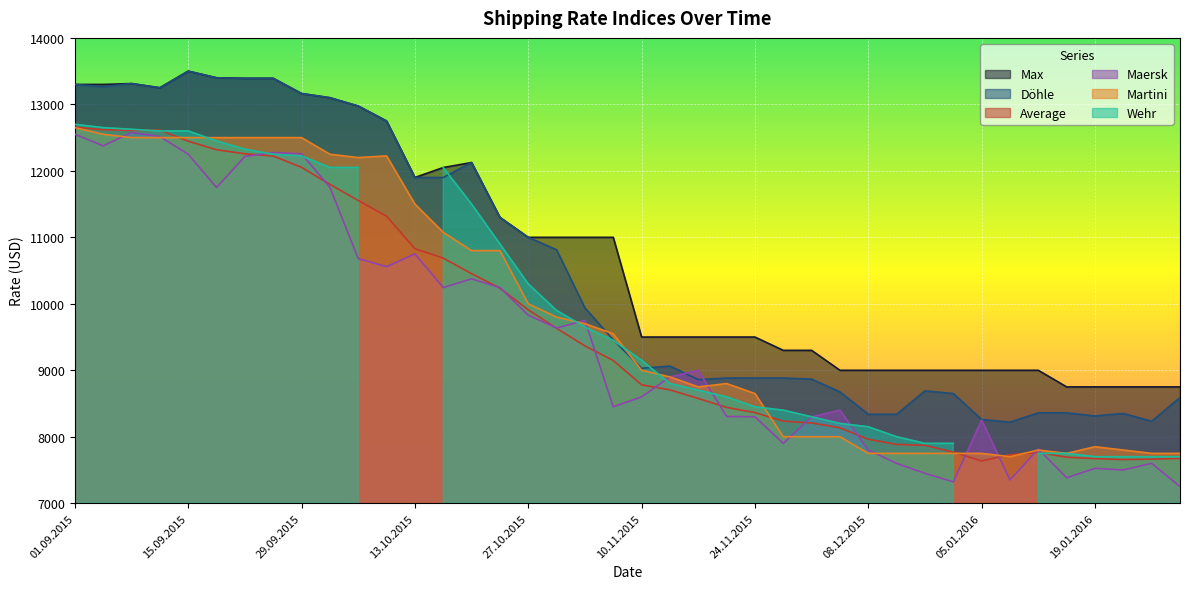

What is the approximate value of Max at 19.01.2016, to the nearest 50?

8750